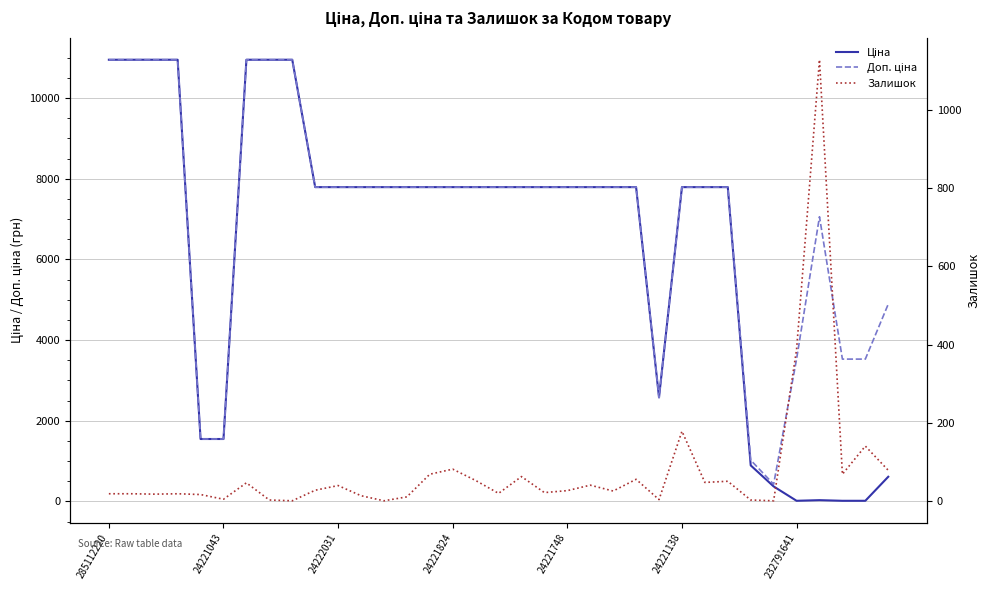

Reading left to right, extract all data points from this chart.

Ціна: 10952.0	10952.0	10952.0	10952.0	1547.7	1547.7	10952.0	10952.0	10952.0	7792.9	7792.9	7792.9	7792.9	7792.9	7792.9	7792.9	7792.9	7792.9	7792.9	7792.9	7792.9	7792.9	7792.9	7792.9	2578.7	7792.9	7792.9	7792.9	893.3	371.3	15.7	31.4	15.7	15.7	611.6
Доп. ціна: 10952.0	10952.0	10952.0	10952.0	1548.0	1548.0	10952.0	10952.0	10952.0	7792.9	7792.9	7792.9	7792.9	7792.9	7792.9	7792.9	7792.9	7792.9	7792.9	7792.9	7792.9	7792.9	7792.9	7792.9	2579.0	7792.9	7792.9	7792.9	1023.7	426.0	3529.0	7059.0	3529.0	3529.0	4892.6
Залишок: 18.0	18.0	17.0	18.0	16.0	4.0	46.0	2.0	0.0	27.0	39.0	13.0	0.0	10.0	68.0	81.0	52.0	19.0	62.0	21.0	26.0	40.0	25.0	55.0	3.0	178.0	47.0	50.0	2.0	0.0	387.0	1129.0	68.0	140.0	78.0